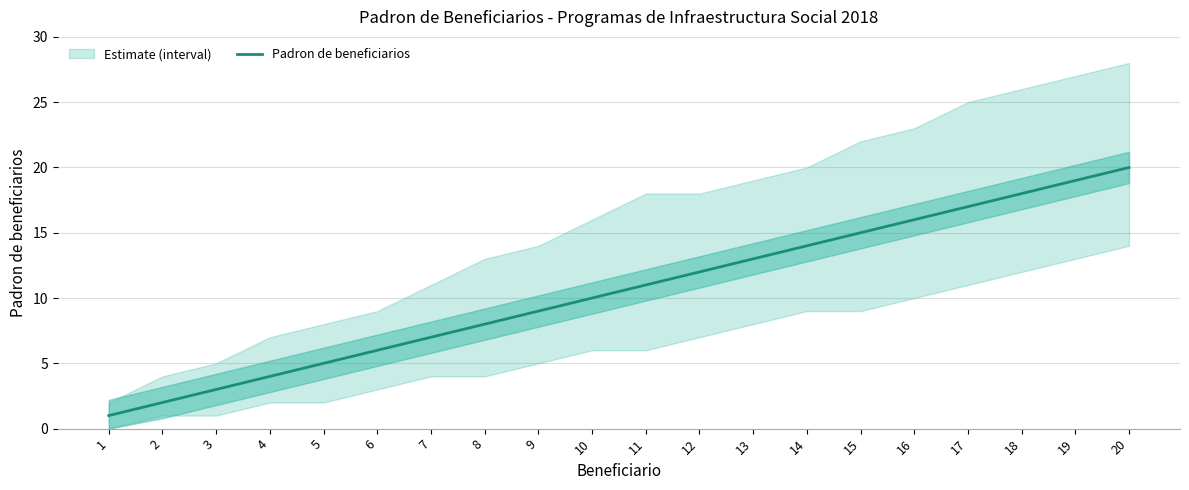

What is the change in value from 10 to 11?

+1